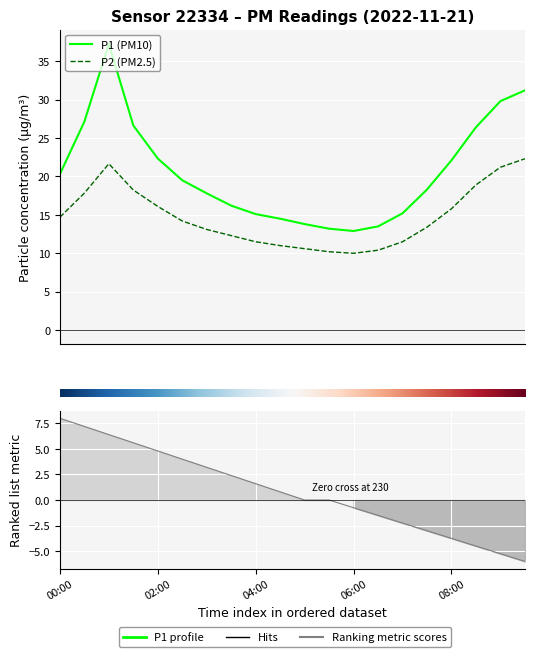

True or false: P1 has more than 1 points higher than both neighbors.

False